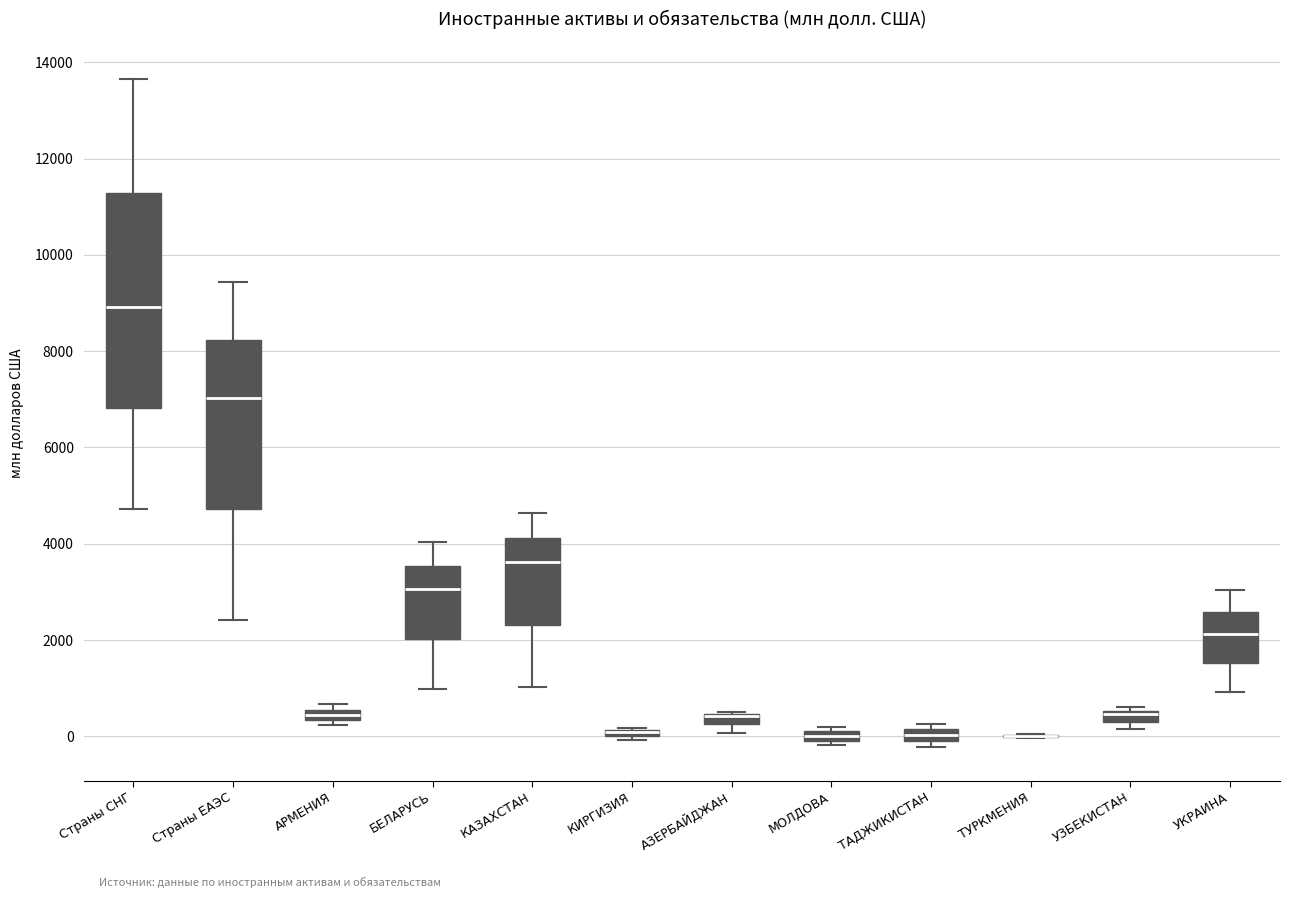

Comparing the boxes themselves (not the whiskers), which one is the tallest?

Страны СНГ